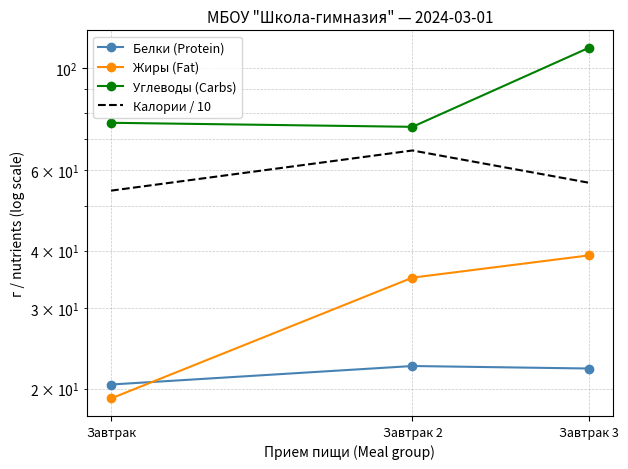

Is it true that Белки (Protein) equals 22.4 at Завтрак 2?

True